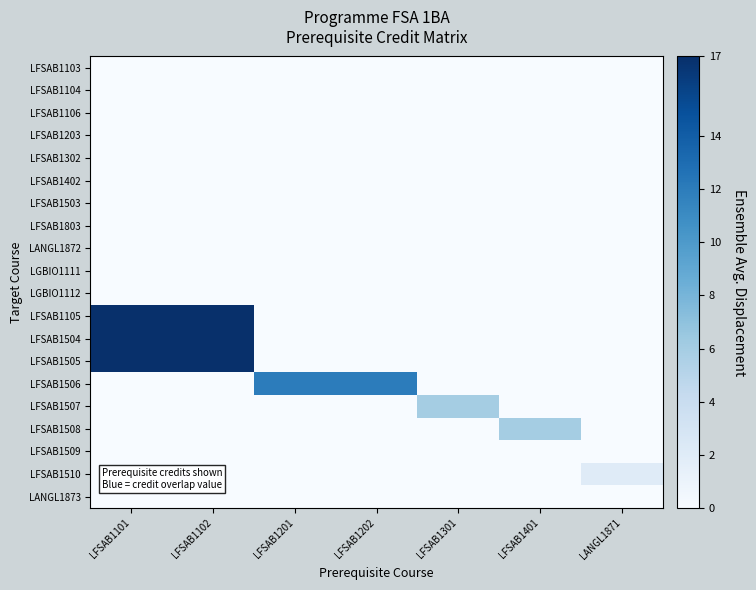

Reading left to right, what are all the values shown in this chart?

LFSAB1103: LFSAB1101=0	LFSAB1102=0	LFSAB1201=0	LFSAB1202=0	LFSAB1301=0	LFSAB1401=0	LANGL1871=0
LFSAB1104: LFSAB1101=0	LFSAB1102=0	LFSAB1201=0	LFSAB1202=0	LFSAB1301=0	LFSAB1401=0	LANGL1871=0
LFSAB1106: LFSAB1101=0	LFSAB1102=0	LFSAB1201=0	LFSAB1202=0	LFSAB1301=0	LFSAB1401=0	LANGL1871=0
LFSAB1203: LFSAB1101=0	LFSAB1102=0	LFSAB1201=0	LFSAB1202=0	LFSAB1301=0	LFSAB1401=0	LANGL1871=0
LFSAB1302: LFSAB1101=0	LFSAB1102=0	LFSAB1201=0	LFSAB1202=0	LFSAB1301=0	LFSAB1401=0	LANGL1871=0
LFSAB1402: LFSAB1101=0	LFSAB1102=0	LFSAB1201=0	LFSAB1202=0	LFSAB1301=0	LFSAB1401=0	LANGL1871=0
LFSAB1503: LFSAB1101=0	LFSAB1102=0	LFSAB1201=0	LFSAB1202=0	LFSAB1301=0	LFSAB1401=0	LANGL1871=0
LFSAB1803: LFSAB1101=0	LFSAB1102=0	LFSAB1201=0	LFSAB1202=0	LFSAB1301=0	LFSAB1401=0	LANGL1871=0
LANGL1872: LFSAB1101=0	LFSAB1102=0	LFSAB1201=0	LFSAB1202=0	LFSAB1301=0	LFSAB1401=0	LANGL1871=0
LGBIO1111: LFSAB1101=0	LFSAB1102=0	LFSAB1201=0	LFSAB1202=0	LFSAB1301=0	LFSAB1401=0	LANGL1871=0
LGBIO1112: LFSAB1101=0	LFSAB1102=0	LFSAB1201=0	LFSAB1202=0	LFSAB1301=0	LFSAB1401=0	LANGL1871=0
LFSAB1105: LFSAB1101=17	LFSAB1102=17	LFSAB1201=0	LFSAB1202=0	LFSAB1301=0	LFSAB1401=0	LANGL1871=0
LFSAB1504: LFSAB1101=17	LFSAB1102=17	LFSAB1201=0	LFSAB1202=0	LFSAB1301=0	LFSAB1401=0	LANGL1871=0
LFSAB1505: LFSAB1101=17	LFSAB1102=17	LFSAB1201=0	LFSAB1202=0	LFSAB1301=0	LFSAB1401=0	LANGL1871=0
LFSAB1506: LFSAB1101=0	LFSAB1102=0	LFSAB1201=12	LFSAB1202=12	LFSAB1301=0	LFSAB1401=0	LANGL1871=0
LFSAB1507: LFSAB1101=0	LFSAB1102=0	LFSAB1201=0	LFSAB1202=0	LFSAB1301=6	LFSAB1401=0	LANGL1871=0
LFSAB1508: LFSAB1101=0	LFSAB1102=0	LFSAB1201=0	LFSAB1202=0	LFSAB1301=0	LFSAB1401=6	LANGL1871=0
LFSAB1509: LFSAB1101=0	LFSAB1102=0	LFSAB1201=0	LFSAB1202=0	LFSAB1301=0	LFSAB1401=0	LANGL1871=0
LFSAB1510: LFSAB1101=0	LFSAB1102=0	LFSAB1201=0	LFSAB1202=0	LFSAB1301=0	LFSAB1401=0	LANGL1871=2
LANGL1873: LFSAB1101=0	LFSAB1102=0	LFSAB1201=0	LFSAB1202=0	LFSAB1301=0	LFSAB1401=0	LANGL1871=0